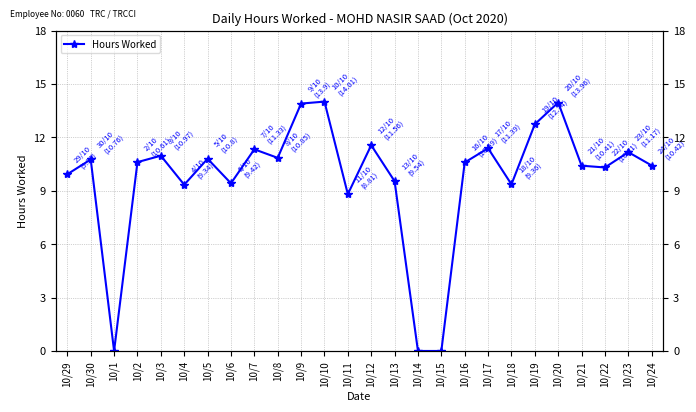

Rank the categories by value from lowest to highest.

10/1, 10/14, 10/15, 10/11, 10/4, 10/18, 10/6, 10/13, 10/29, 10/22, 10/21, 10/24, 10/16, 10/2, 10/30, 10/5, 10/8, 10/3, 10/23, 10/7, 10/17, 10/12, 10/19, 10/9, 10/20, 10/10